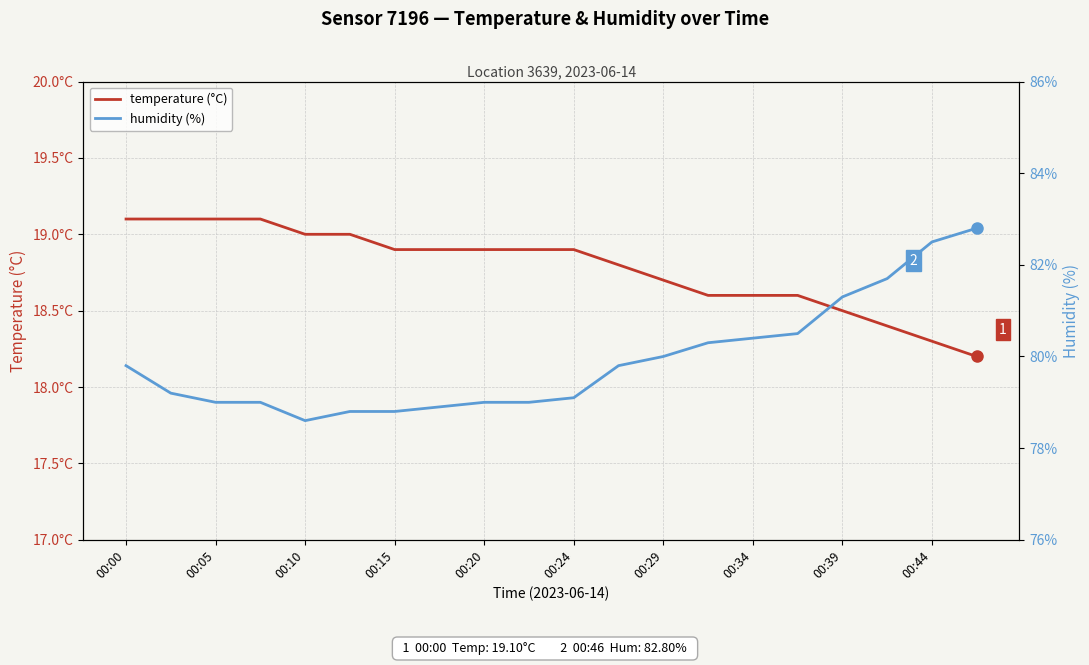

True or false: temperature (°C) and humidity (%) cross at least once.

False